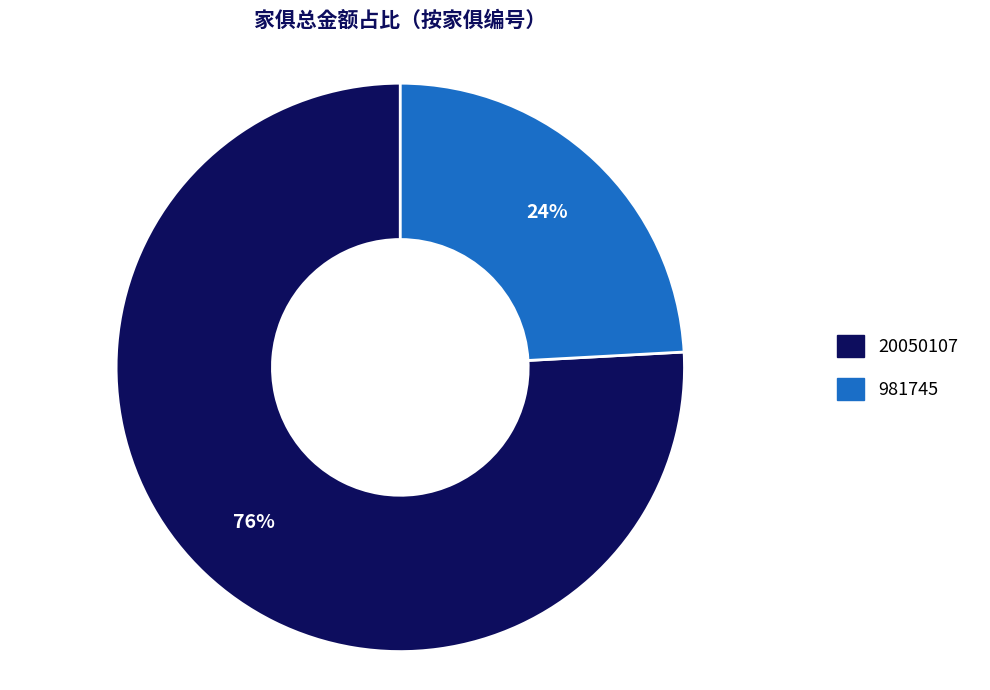

To the nearest percent, what is the difference between the 20050107 and 981745 slice percentages?

52%